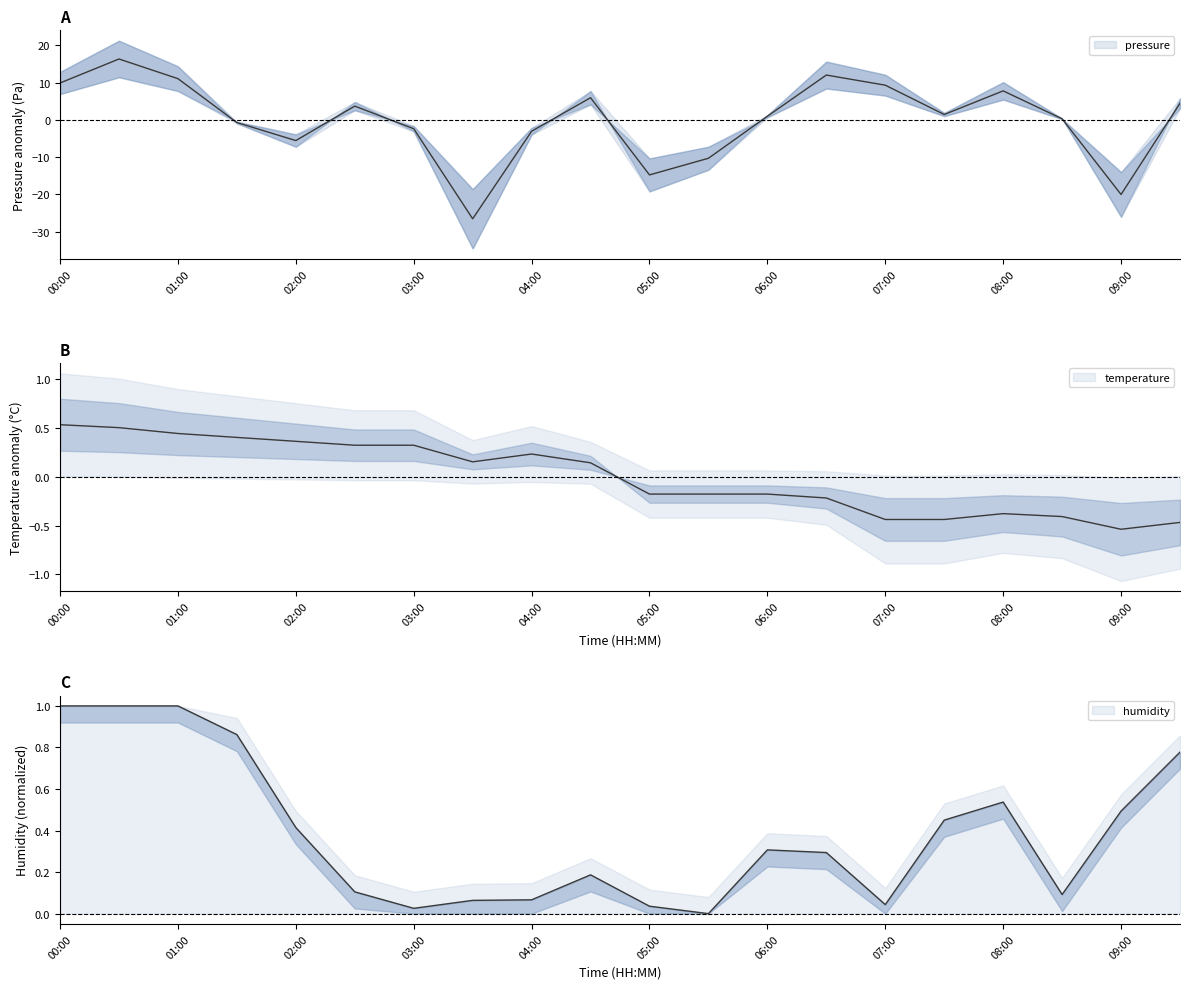

Where do humidity and pressure first cross each other?

01:00 and 01:30